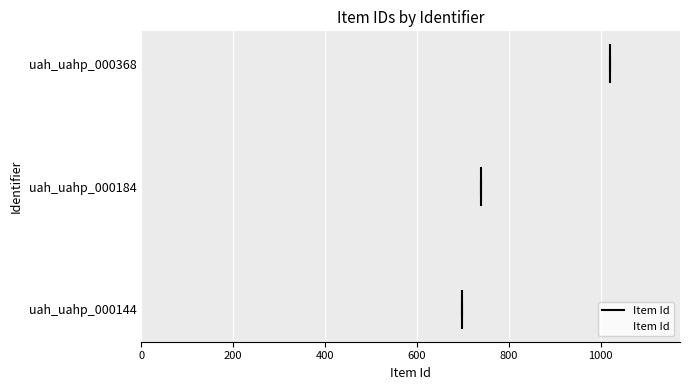

The chart shows a value of 239 at uah_uahp_000144. True or false?

False